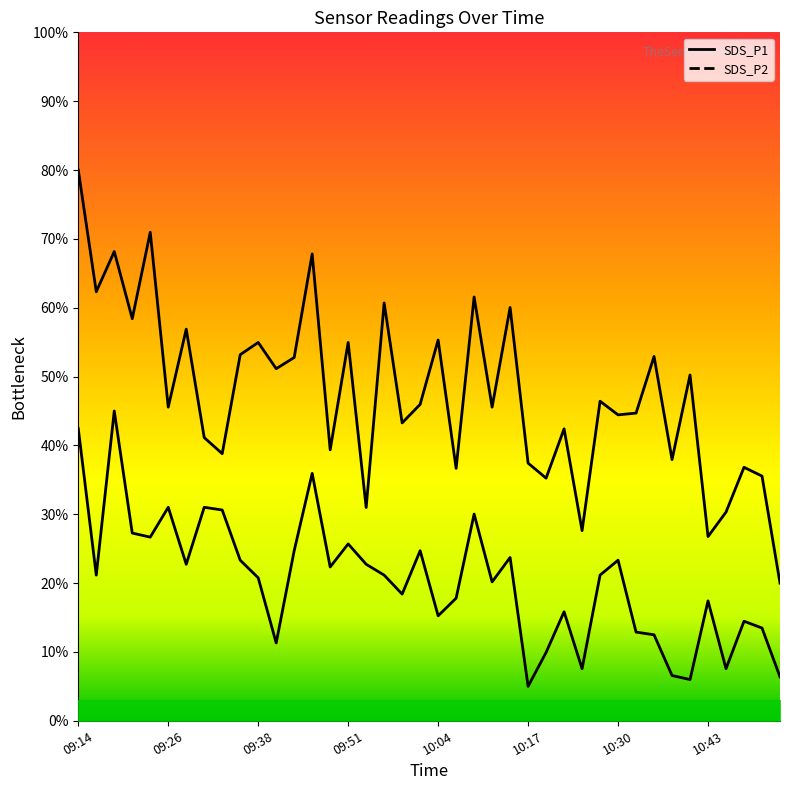

Rank the series by their maximum value, from lowest to highest.

SDS_P2, SDS_P1